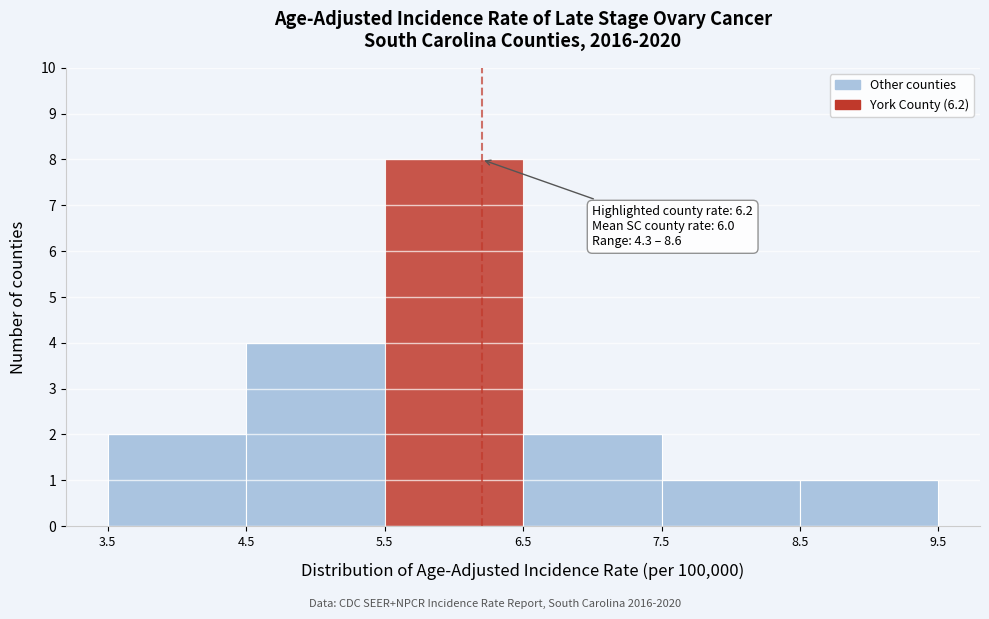

Which range on the x-axis has the tallest bar?

5.5 to 6.5